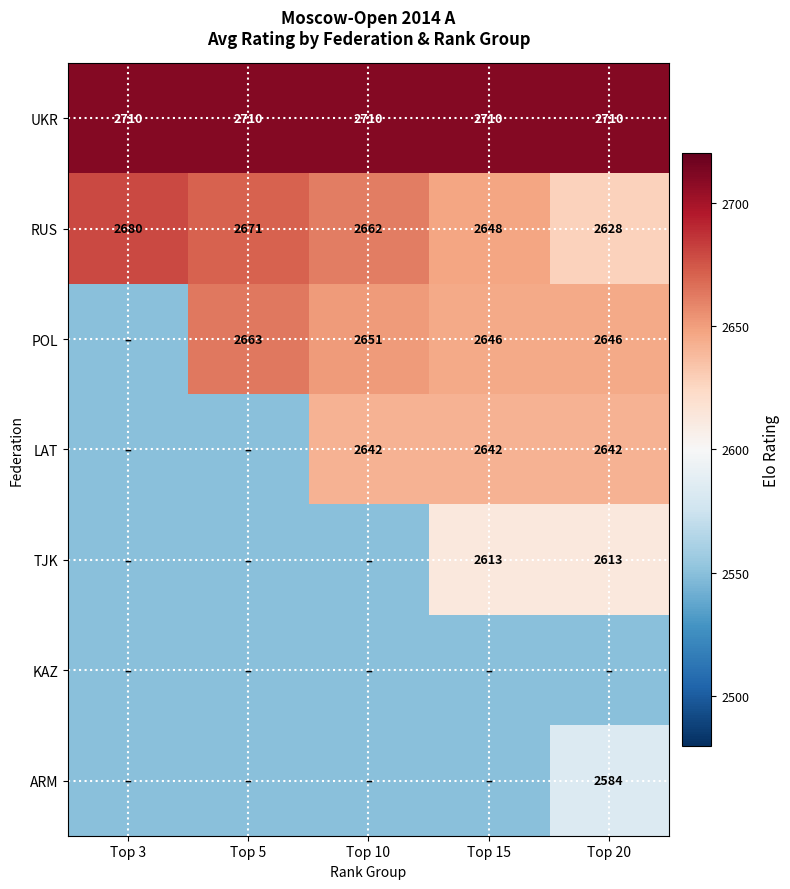

What is the sum of the RUS values at Top 5 and Top 3?

5351